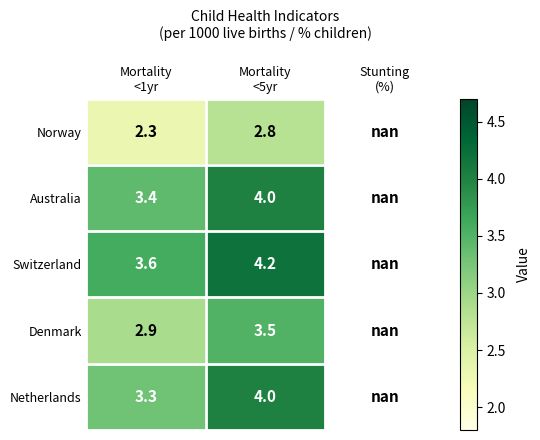

List the labels in order of Switzerland value, smallest first.

Mortality <1yr, Mortality <5yr, Stunting (%)